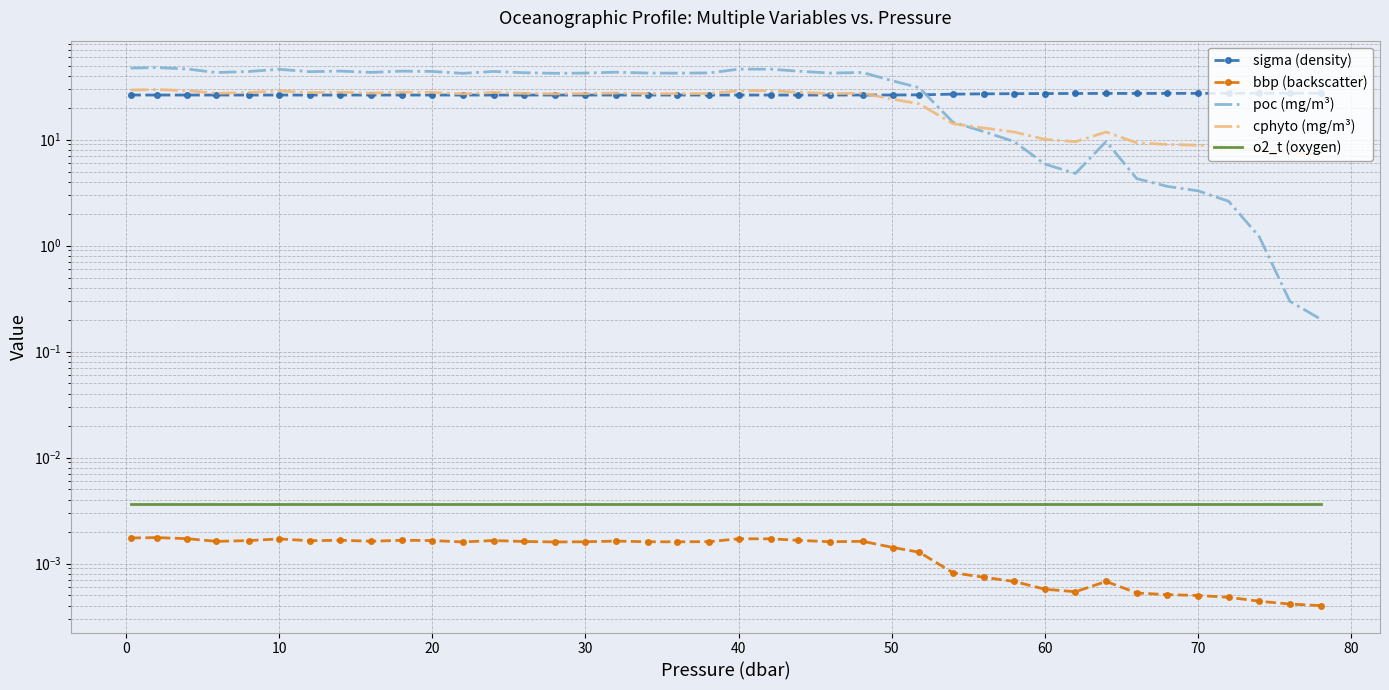

Count the number of categories in the chart.

40